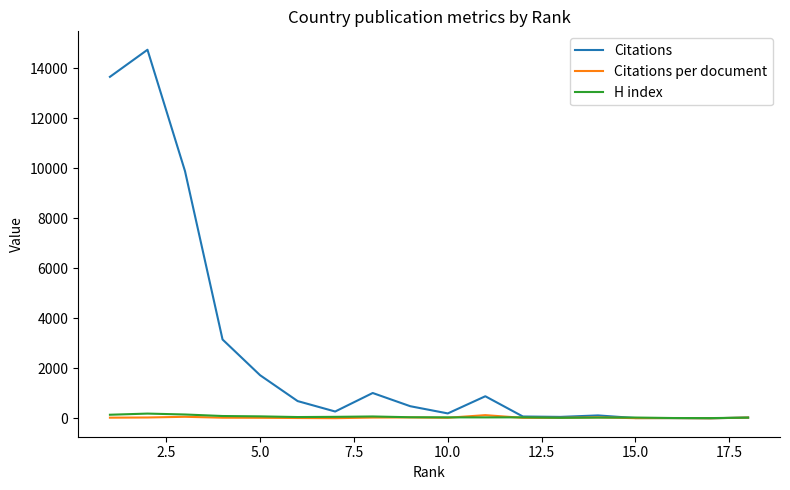

Which series has the widest spread of values?

Citations